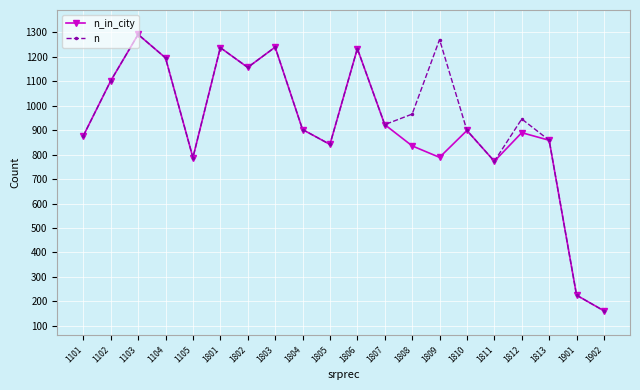

Which series changed the most between 1808 and 1901?

n